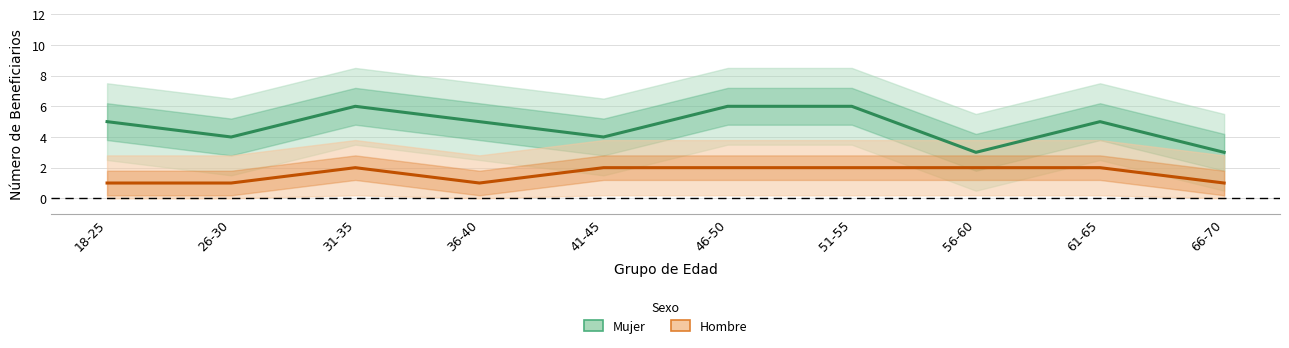

True or false: Mujer and Hombre cross at least once.

False